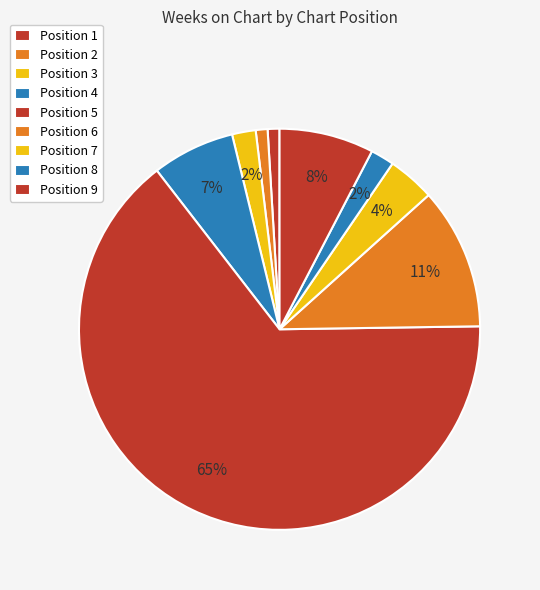

Count the number of slices in the pie.

9